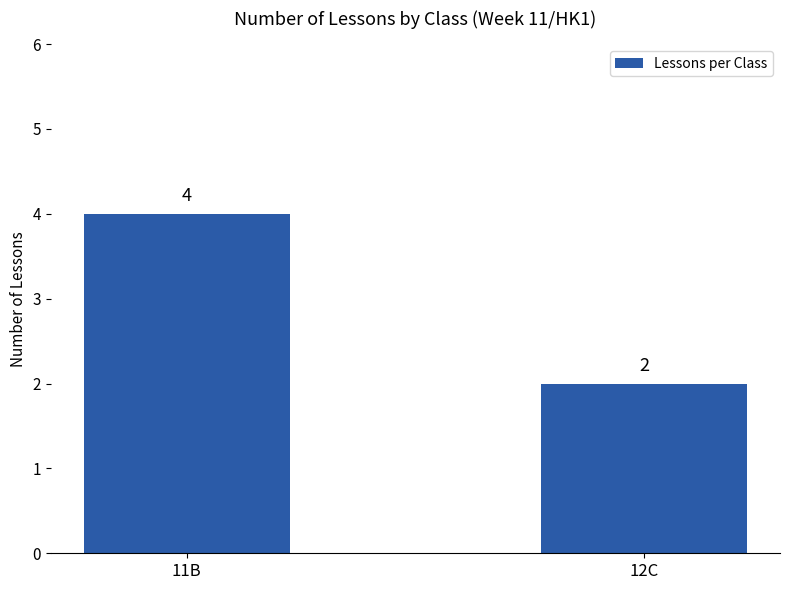

What is the greatest value displayed?

4